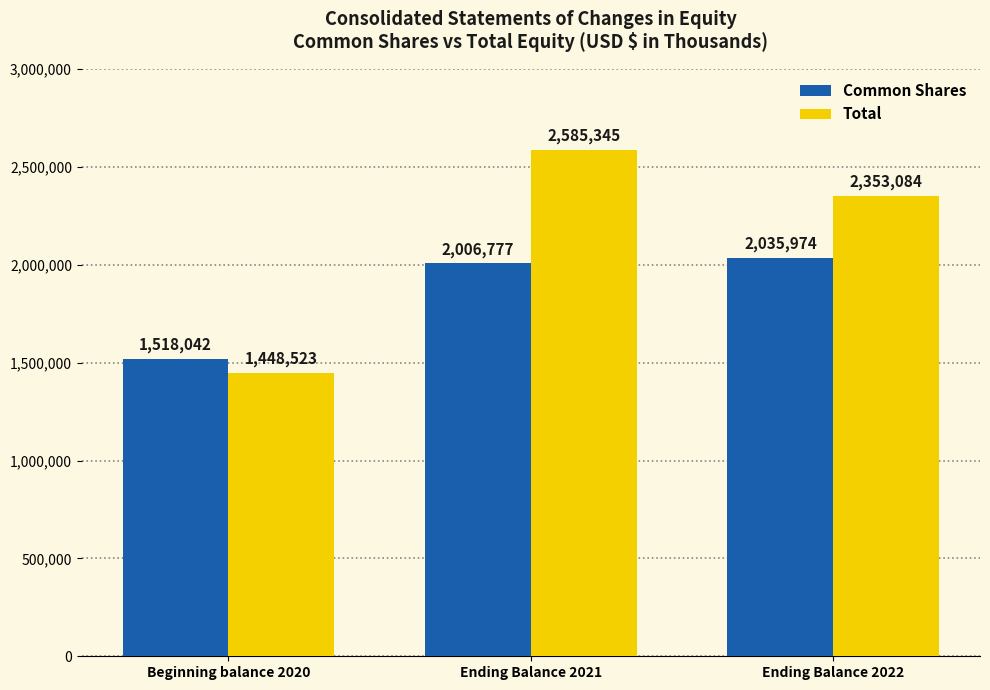

What position from the left is Ending Balance 2022?

3